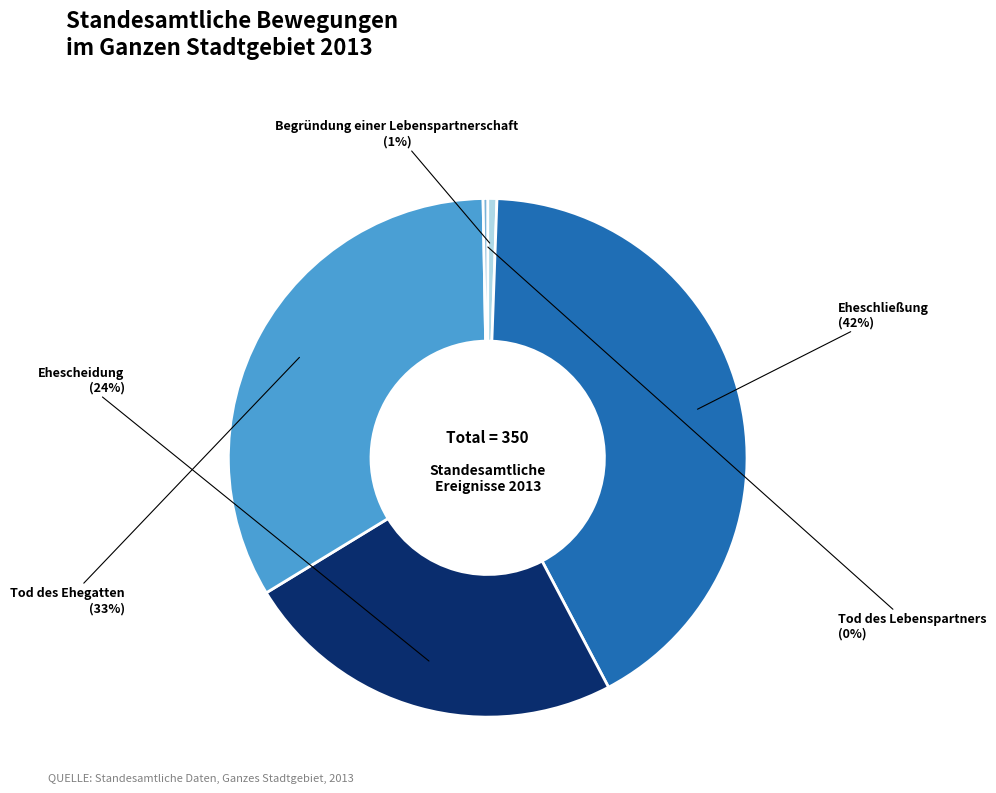

How many segments does this pie chart have?

5